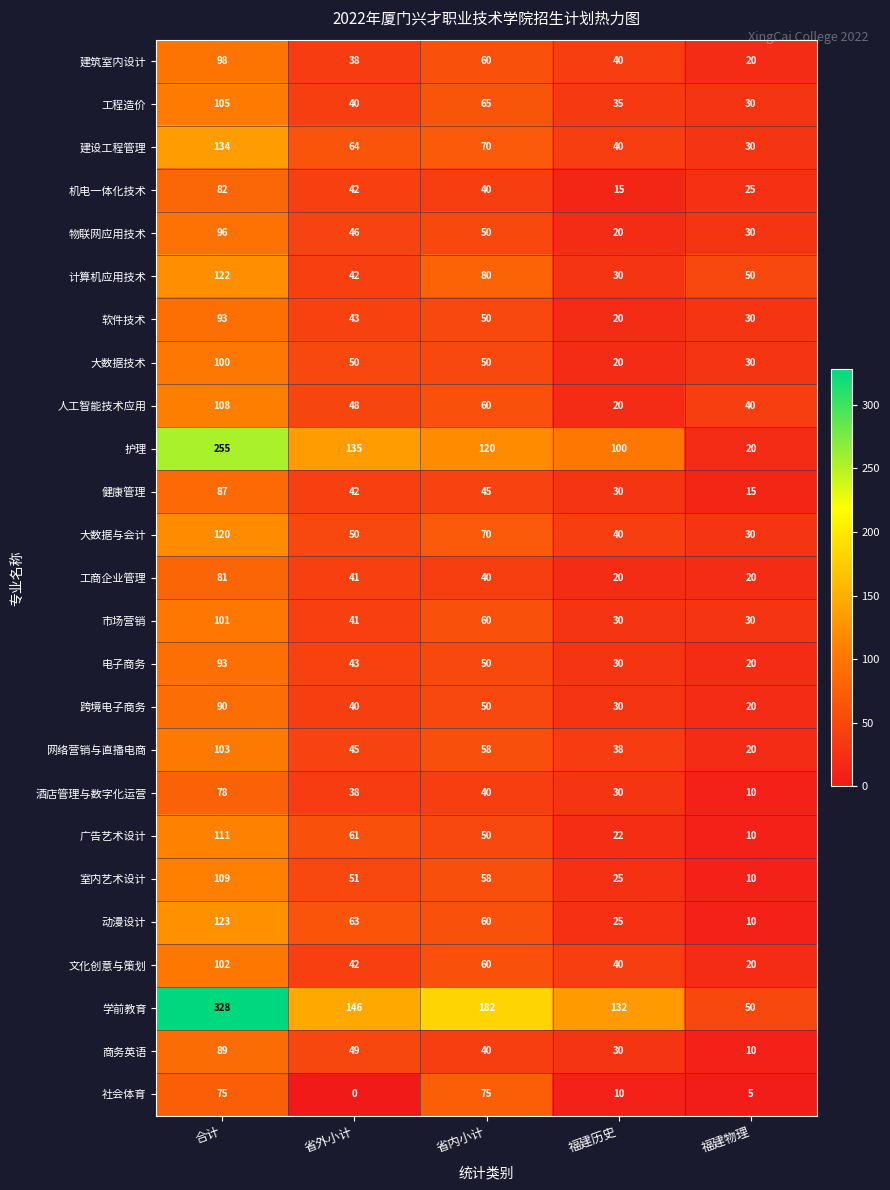

What is the sum of all 社会体育 values?

165